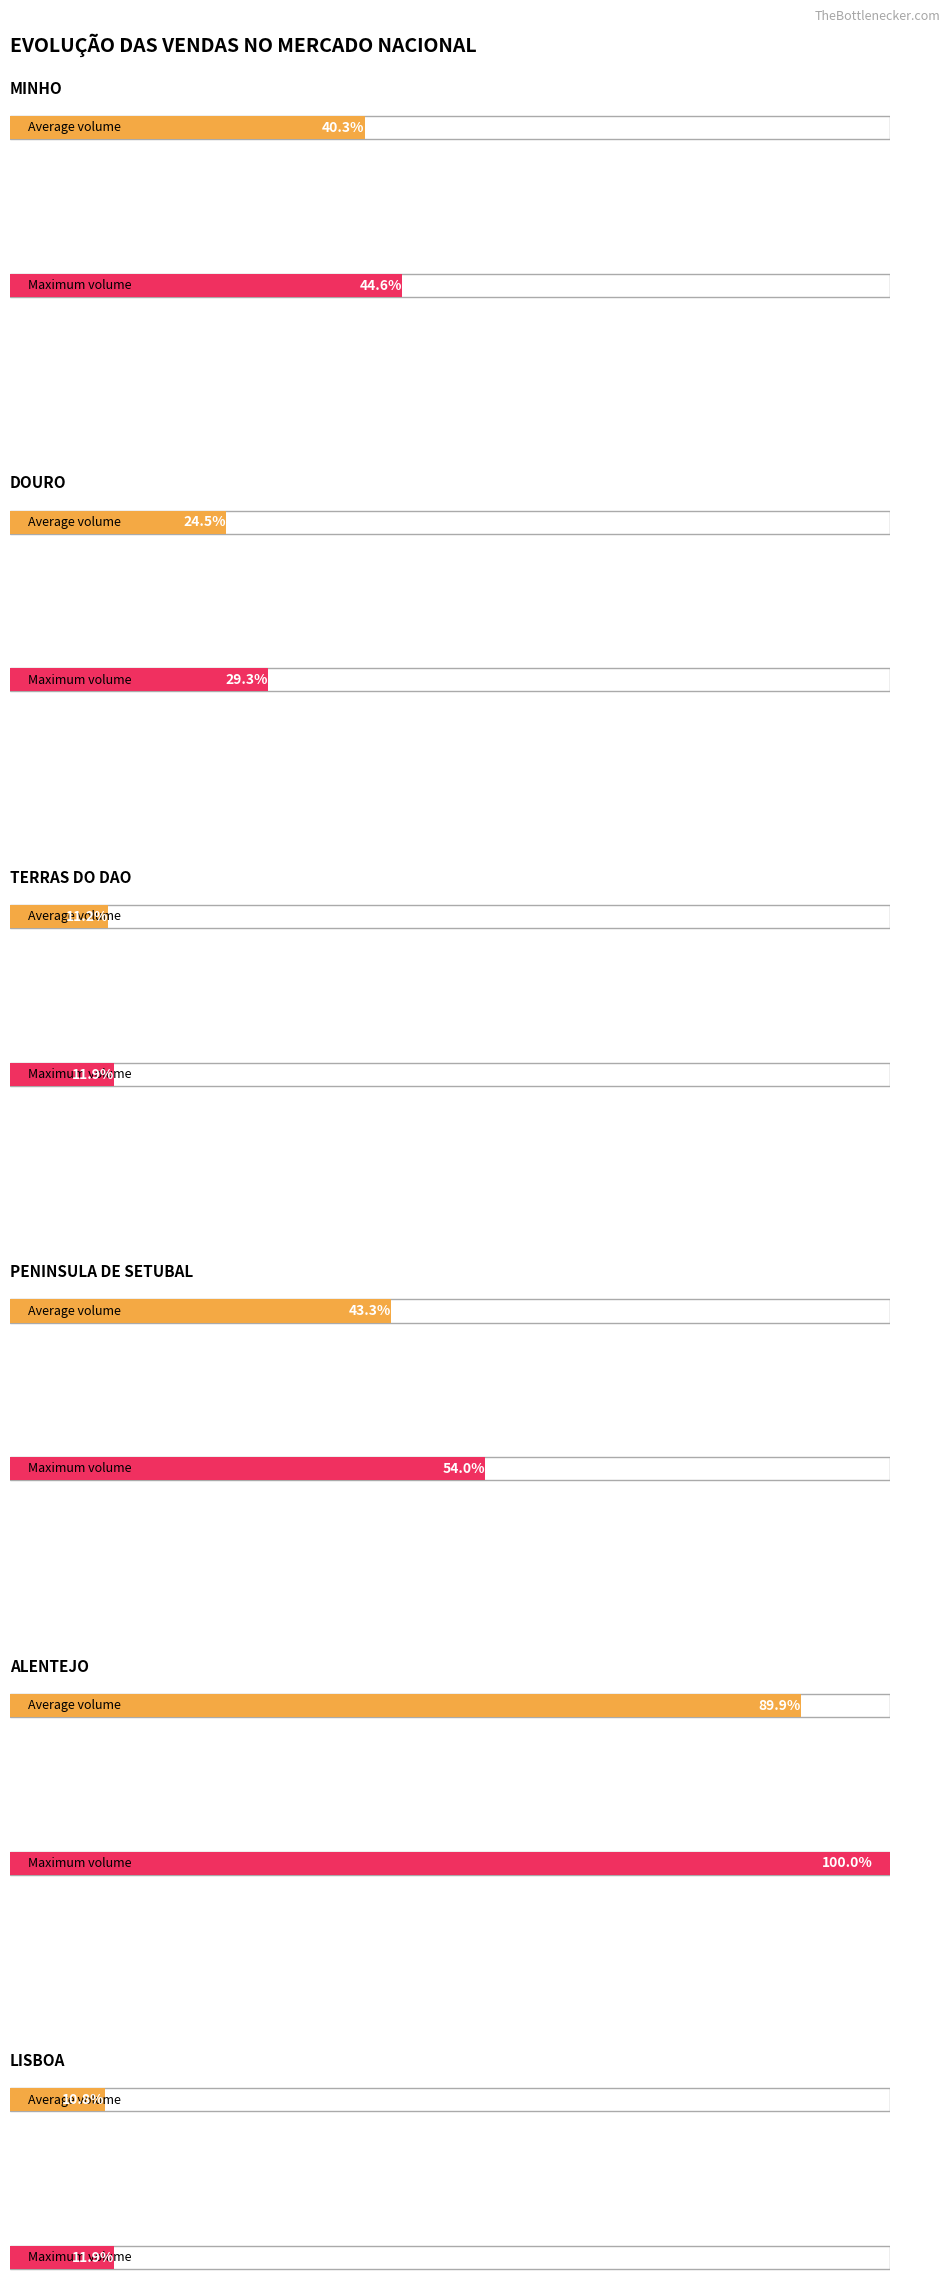

Are the bars horizontal?

Yes